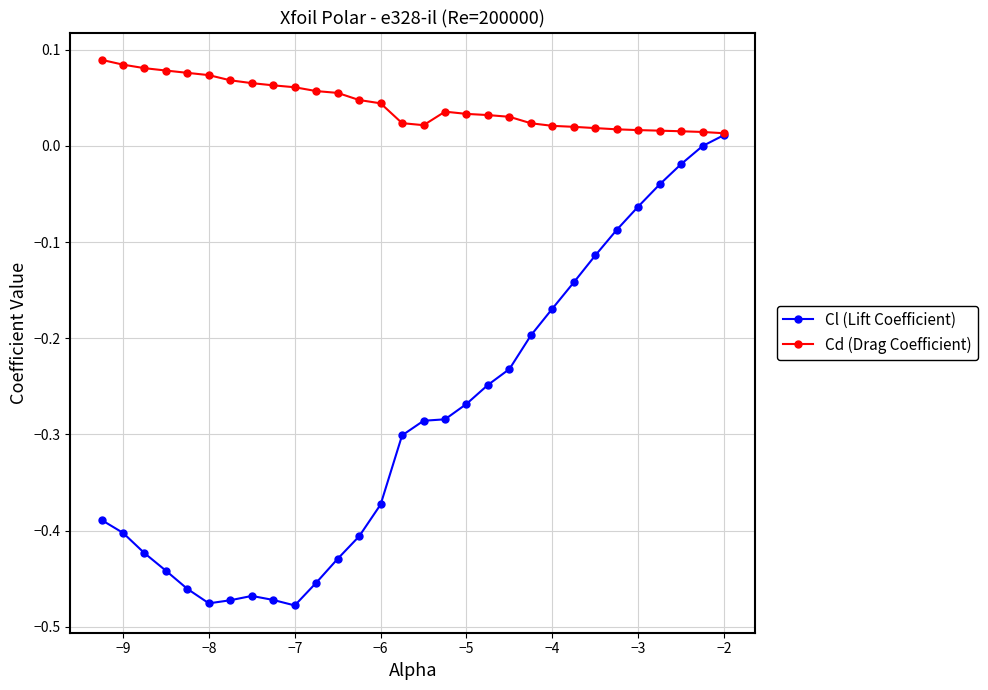

Rank the series by their maximum value, from highest to lowest.

Cd (Drag Coefficient), Cl (Lift Coefficient)